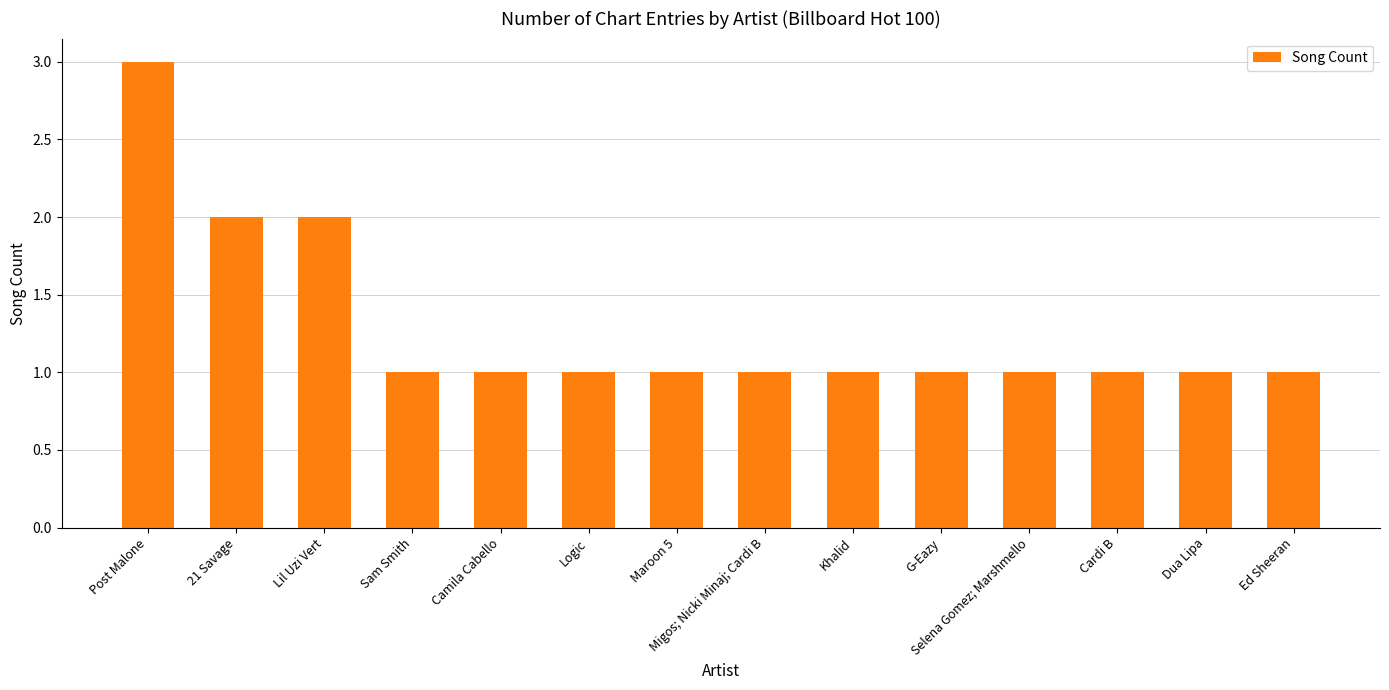

The chart shows a value of 1 at G-Eazy. True or false?

True